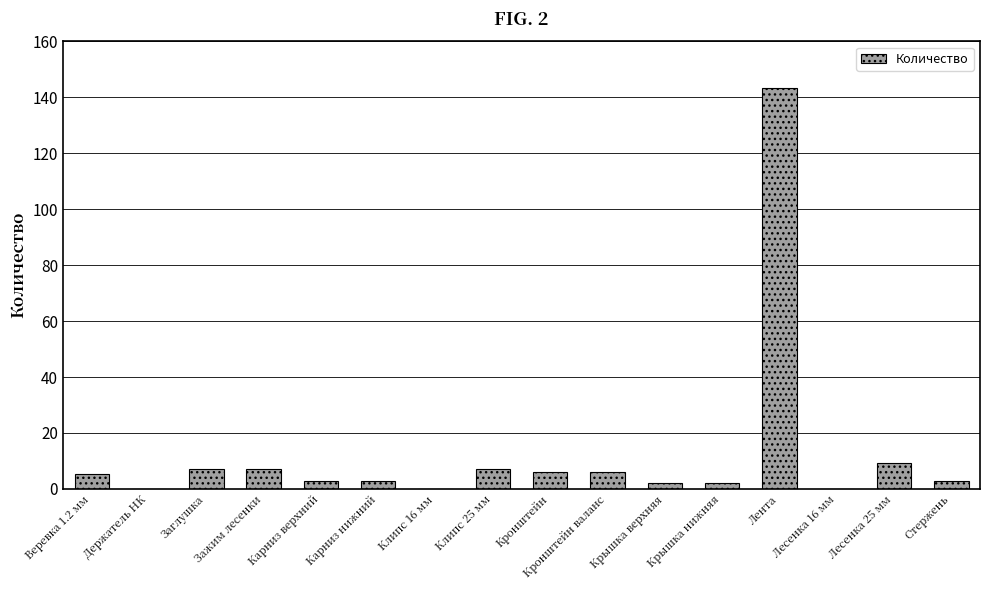

The value at Клипс 25 мм is 7.0. True or false?

True